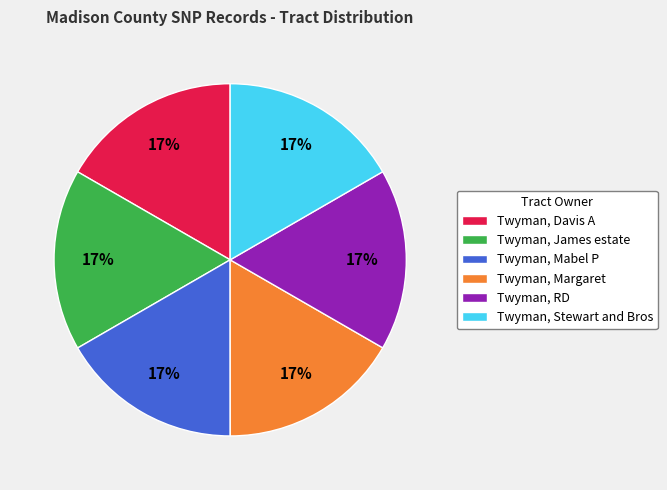

Is the sum of Twyman, RD and Twyman, Stewart and Bros greater than half?

No